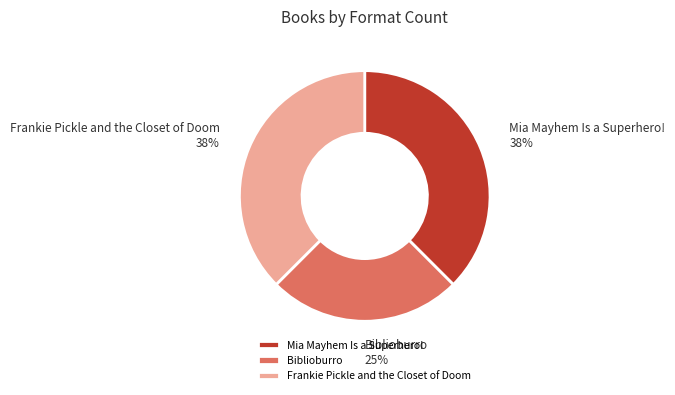

Is there any slice that represents more than half of the pie?

No